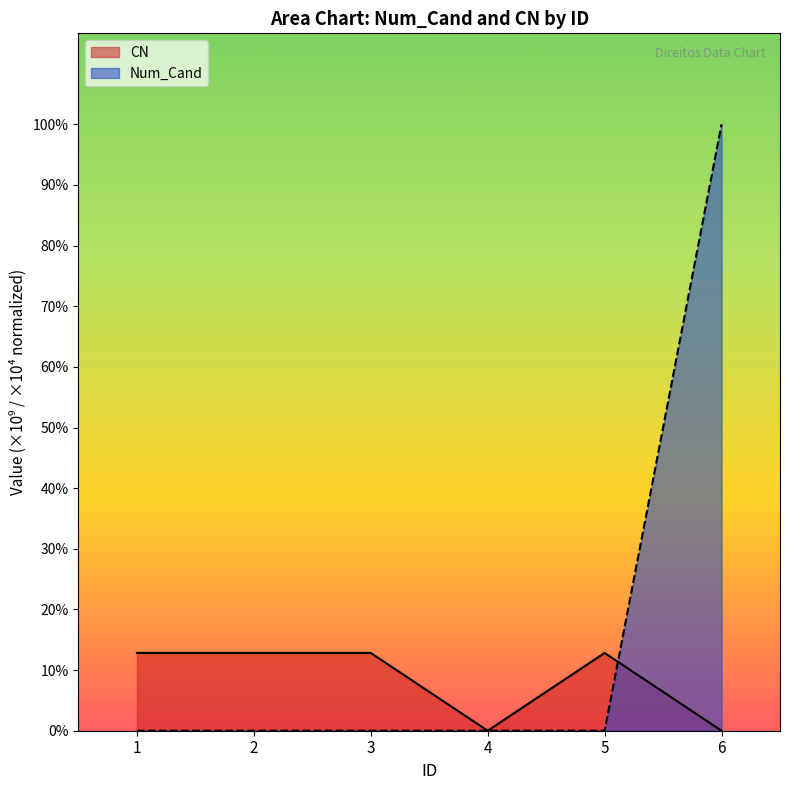

After their last crossing, which series has the higher values: Num_Cand or CN?

Num_Cand